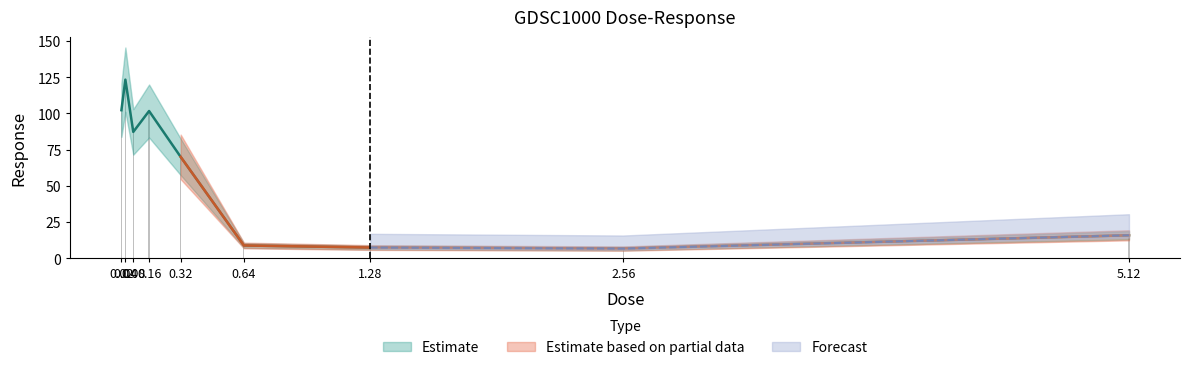

How many categories are shown in the chart?

9